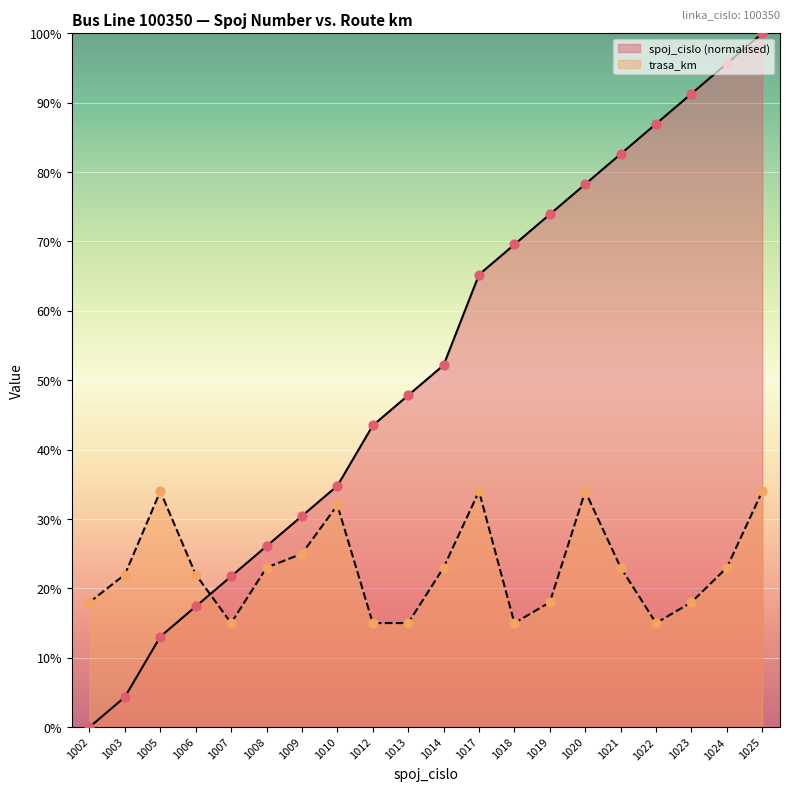

Is the value of trasa_km at 1010 greater than the value of spoj_cislo at 1007?

Yes